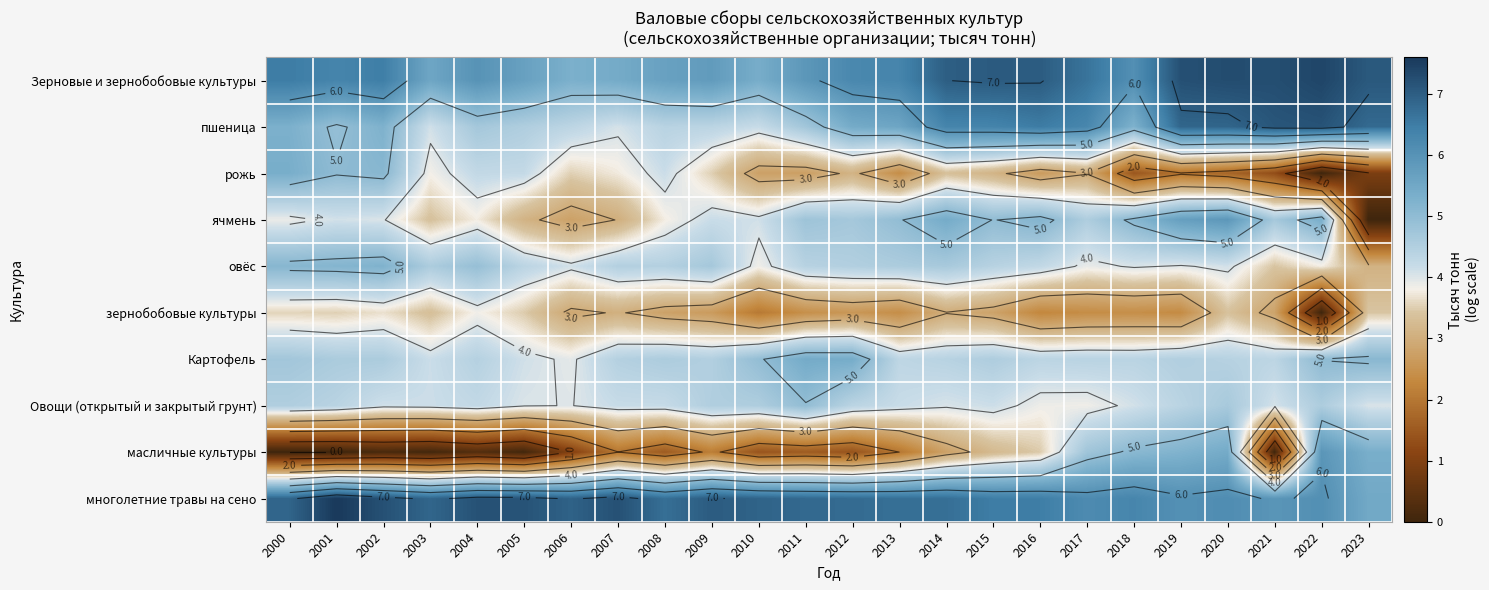

Where is зернобобовые культуры nearest to the value 1?

2022